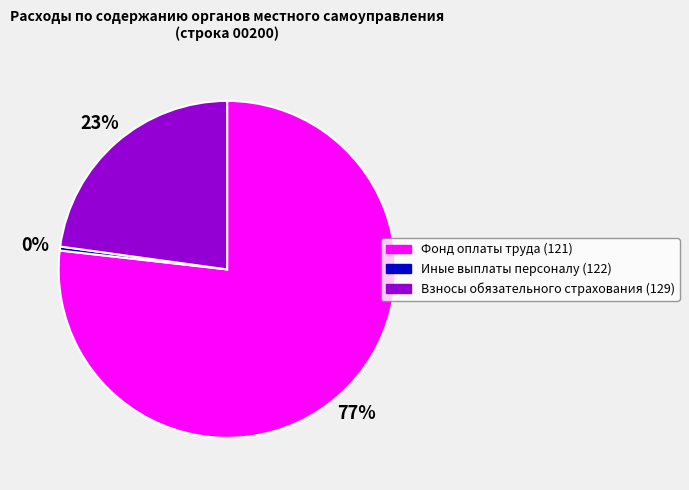

Does any single category account for the majority?

Yes